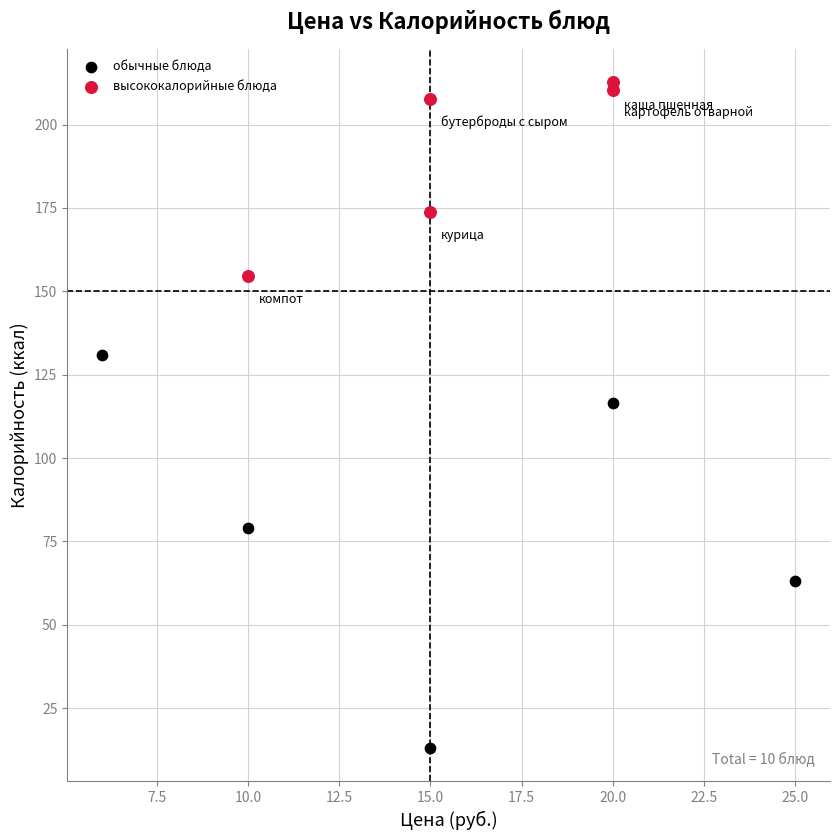

Which series contains the lowest Y value?

обычные блюда